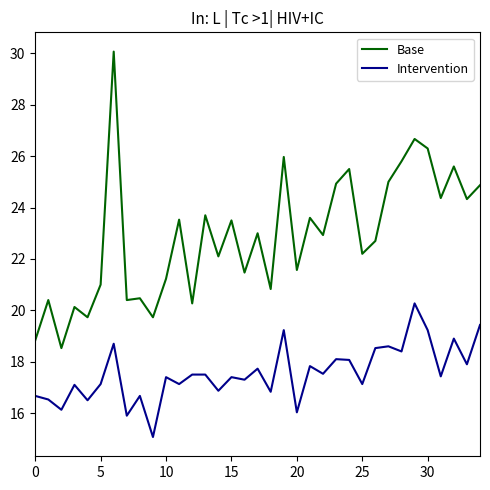

Rank the series by their maximum value, from lowest to highest.

Intervention, Base